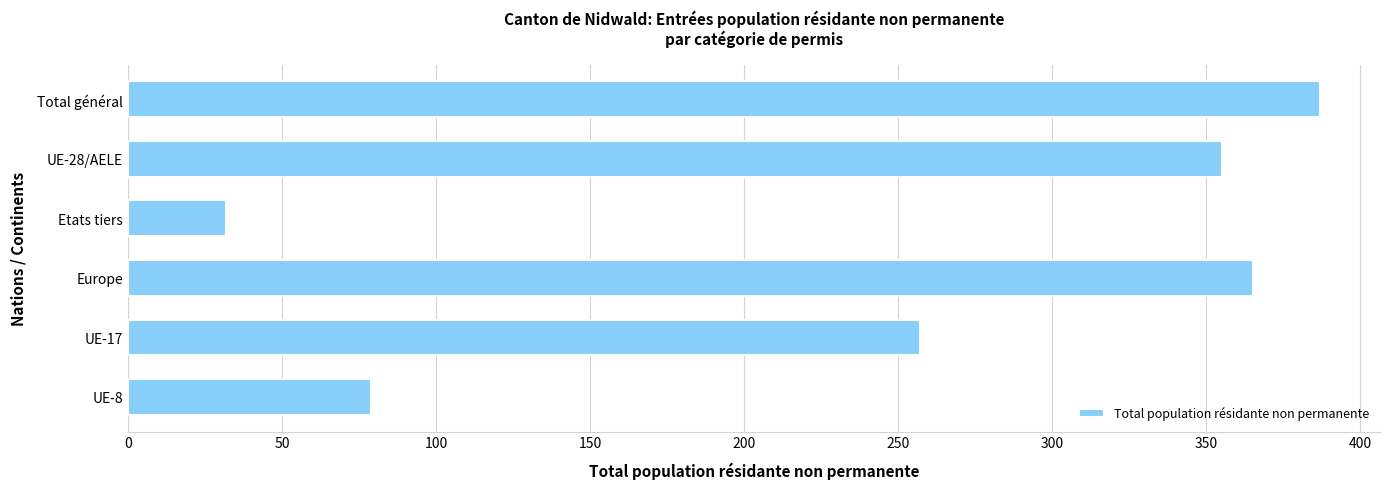

Reading top to bottom, list all the values displayed in this chart.

387	355	32	365	257	79